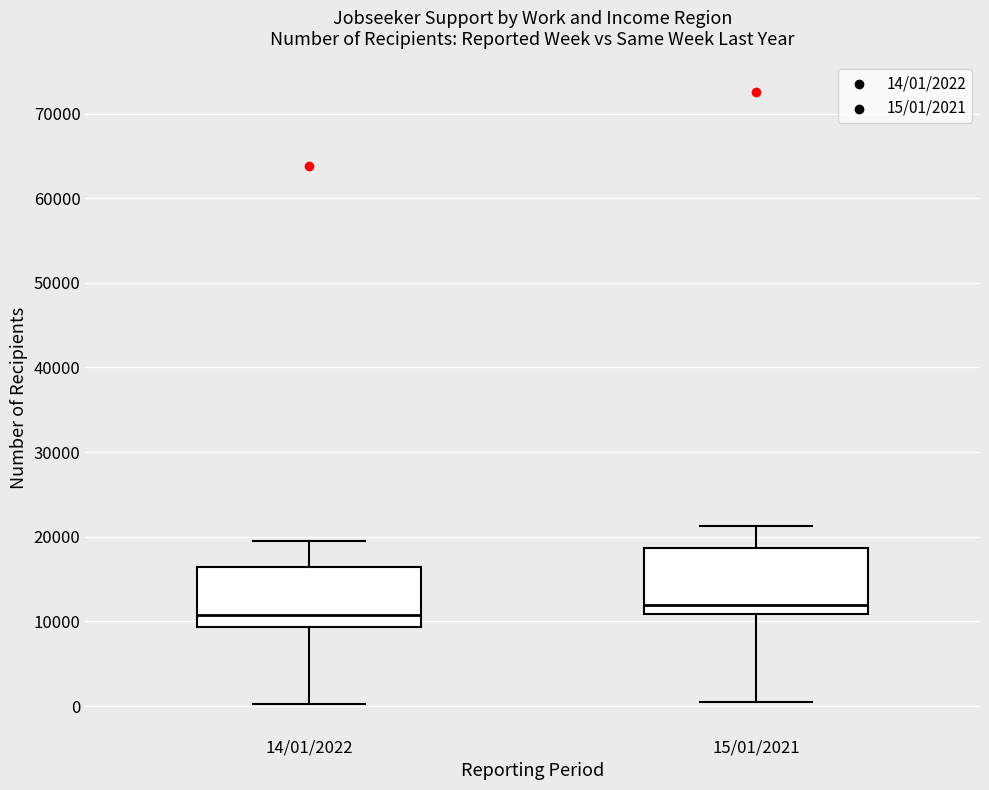

Which box has the highest median line?

15/01/2021